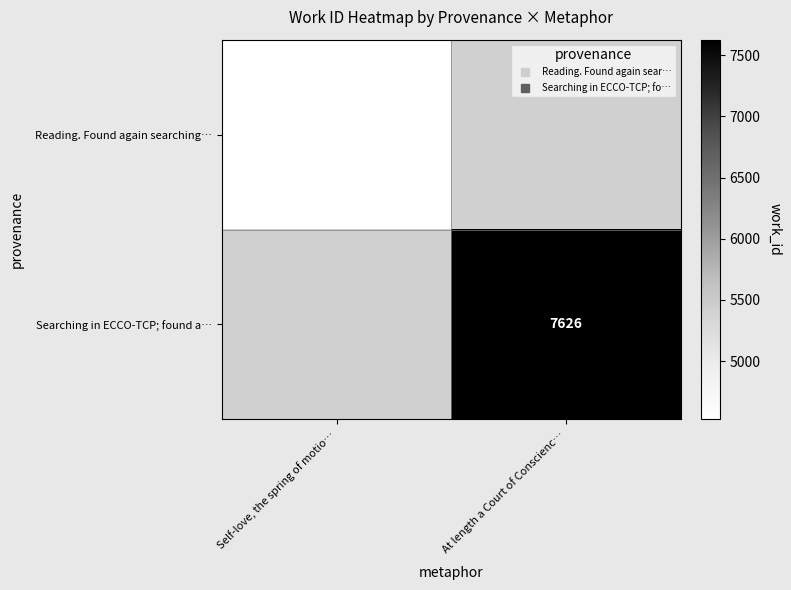

The Searching in ECCO-TCP; found a… series shows 5185.7 at At length a Court of Conscienc…. True or false?

False